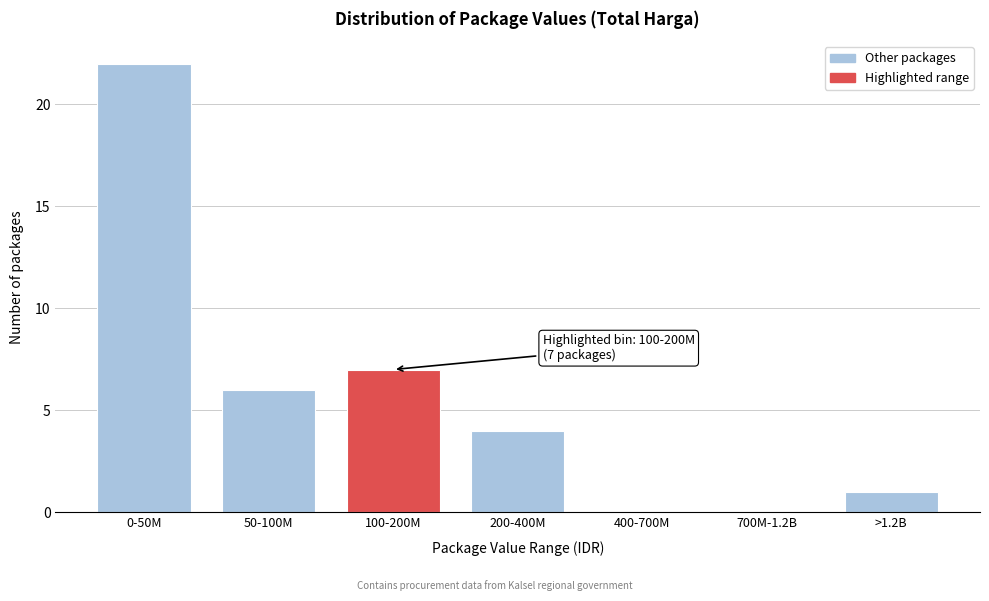

Reading left to right, what are all the values shown in this chart?

0-50M=22	50-100M=6	100-200M=7	200-400M=4	400-700M=0	700M-1.2B=0	>1.2B=1